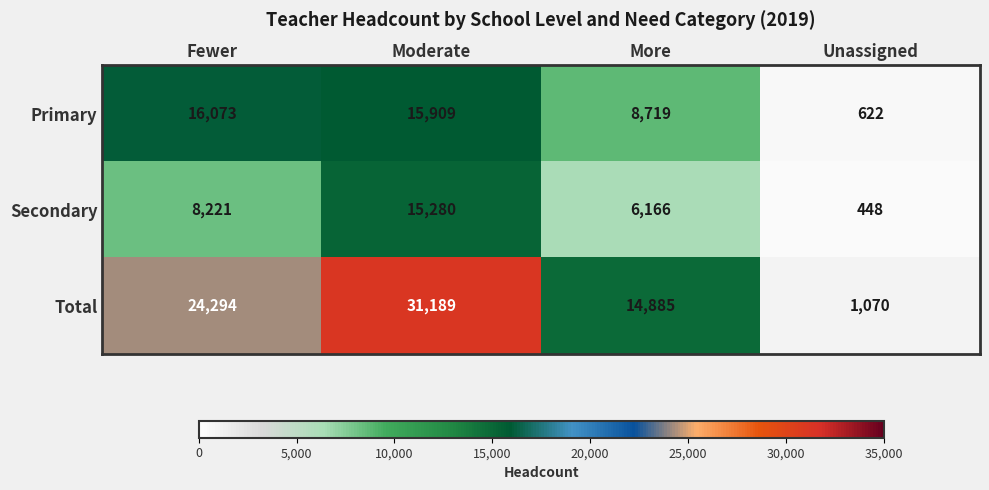

Reading right to left, list all the values displayed in this chart.

Primary: Unassigned=622	More=8719	Moderate=15909	Fewer=16073
Secondary: Unassigned=448	More=6166	Moderate=15280	Fewer=8221
Total: Unassigned=1070	More=14885	Moderate=31189	Fewer=24294